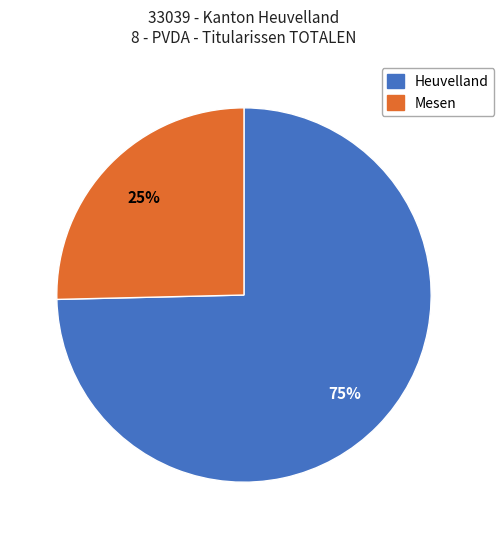

Does any single category account for the majority?

Yes